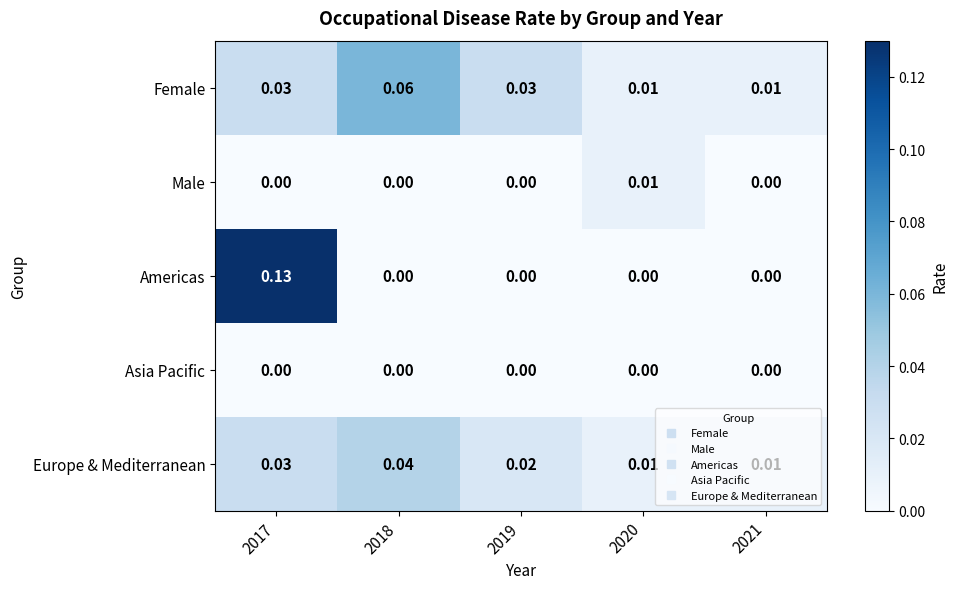

Rank the series by their maximum value, from highest to lowest.

Americas, Female, Europe & Mediterranean, Male, Asia Pacific